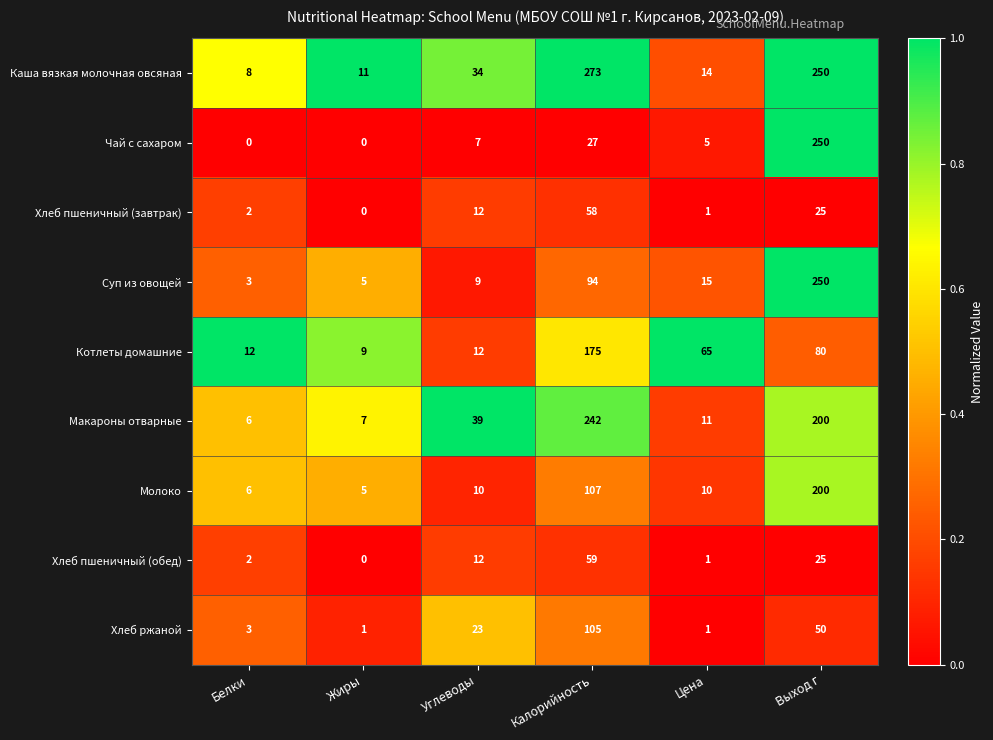

List the labels in order of Хлеб пшеничный (завтрак) value, largest first.

Калорийность, Выход г, Углеводы, Белки, Цена, Жиры